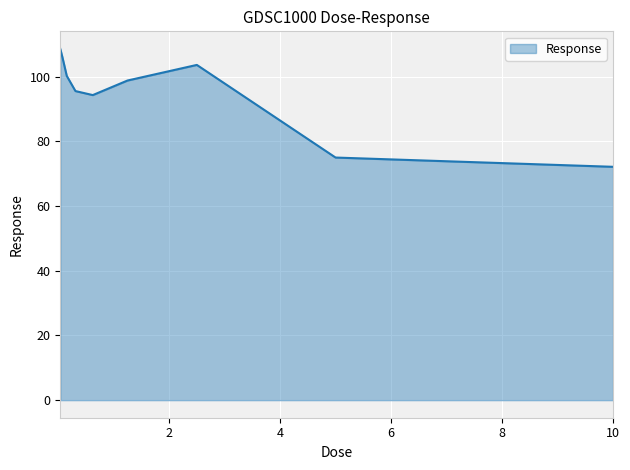

What is the difference between the maximum and minimum values?

36.5